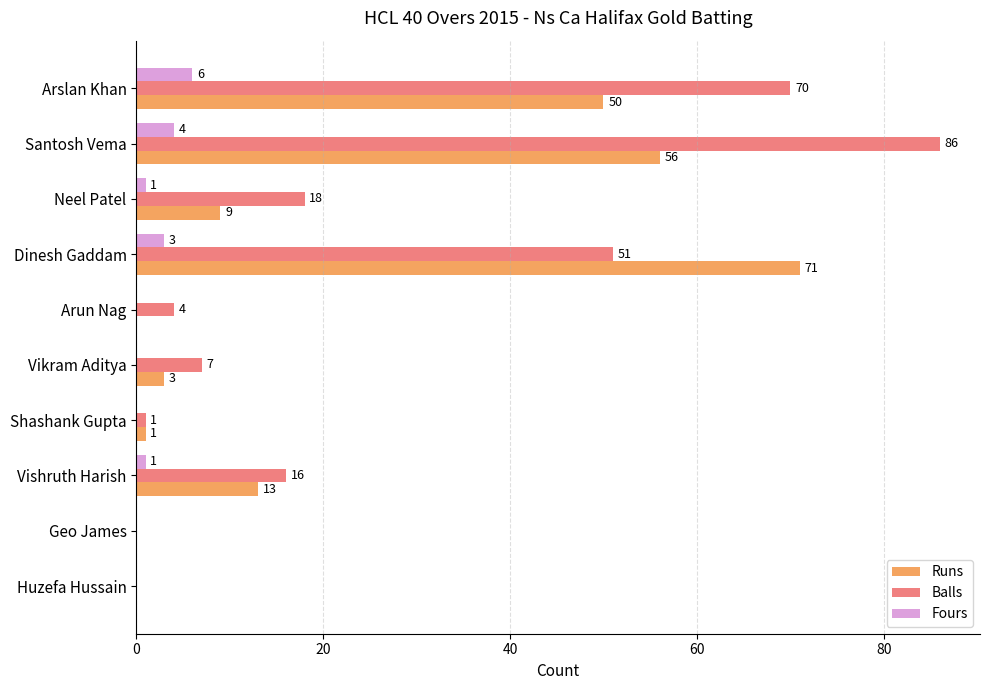

What is the sum of all Fours values?

15